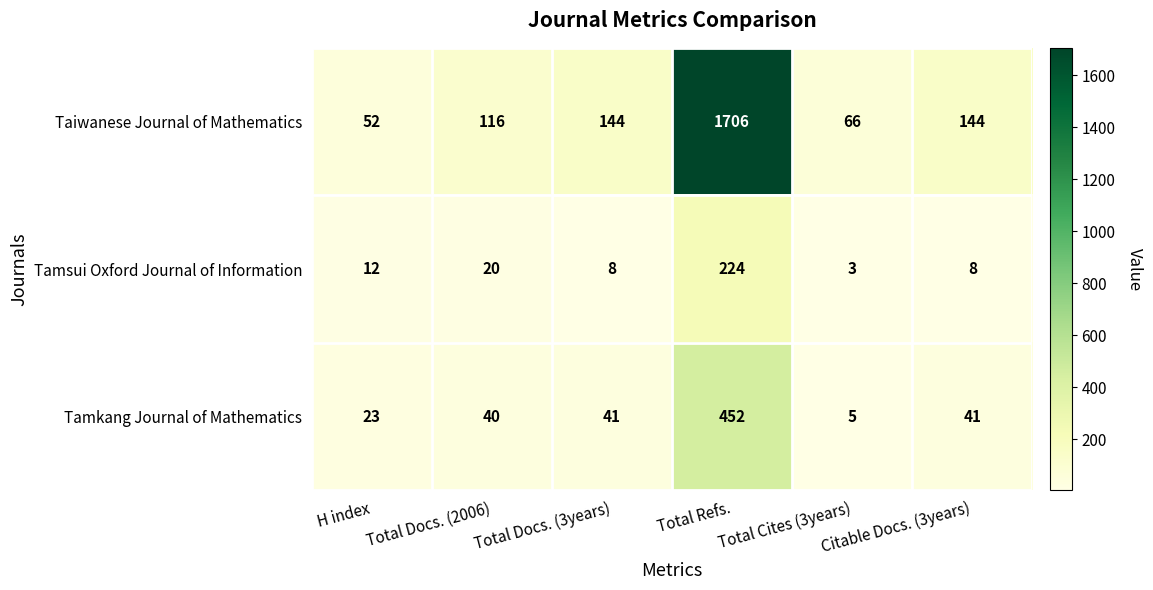

What is the total value across all series at H index?

87